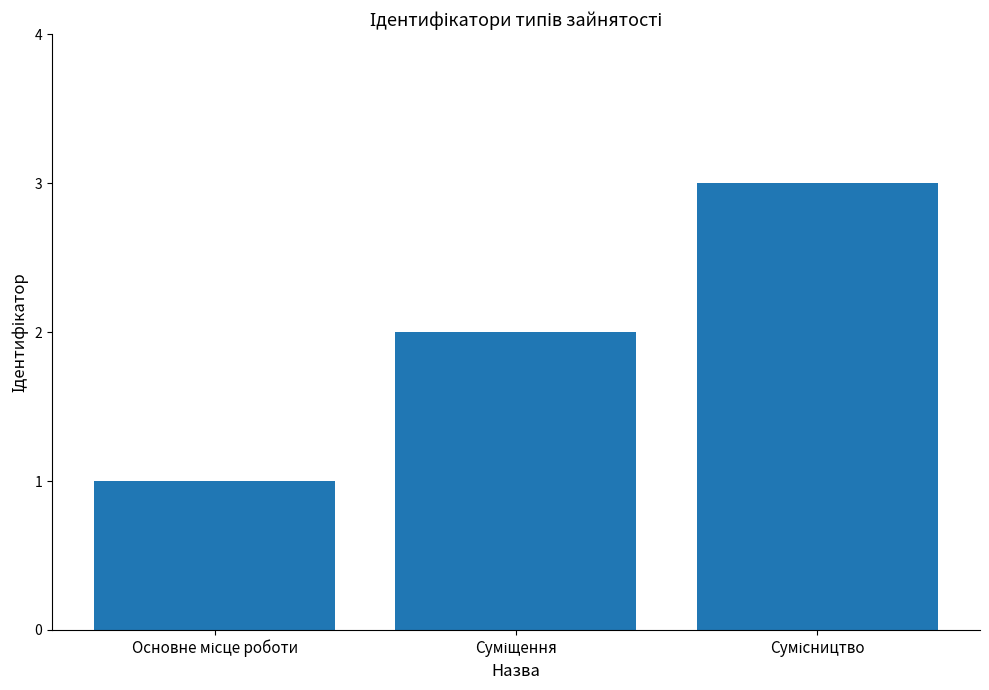

How many values are between 1 and 3?

3